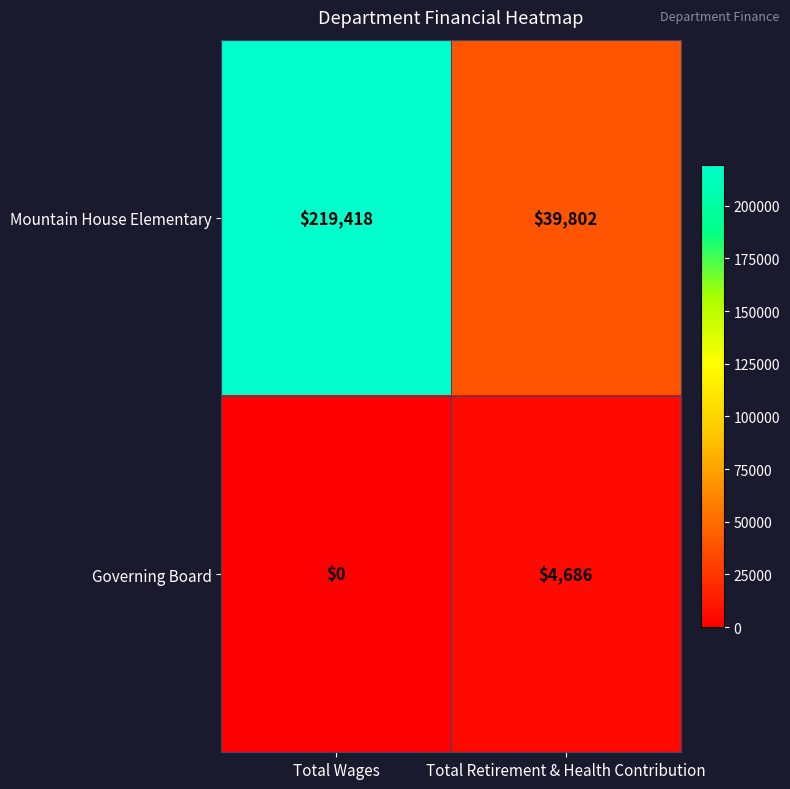

List the series in order of their peak value, highest first.

Mountain House Elementary, Governing Board